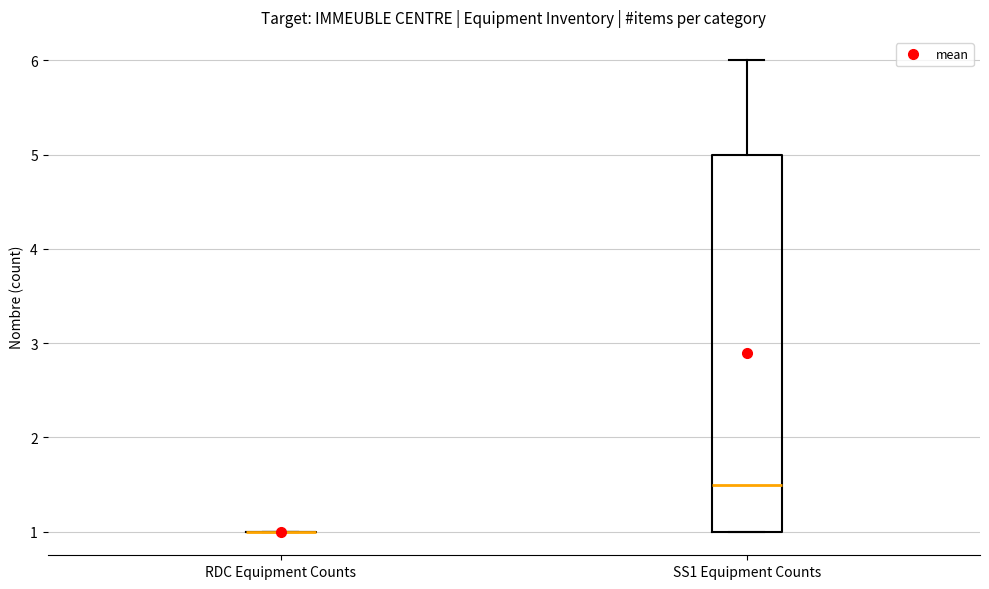

Reading left to right, read every box against the y-axis: the position of its median line, the range the box covers, and the ends of its whiskers. The values are not printed on the chart, so give them approximately, as read against the axis.

RDC Equipment Counts: box collapsed to a line at 1.0, whiskers 1.0 to 1.0
SS1 Equipment Counts: median 1.5, box 1.0 to 5.0, whiskers 1.0 to 6.0